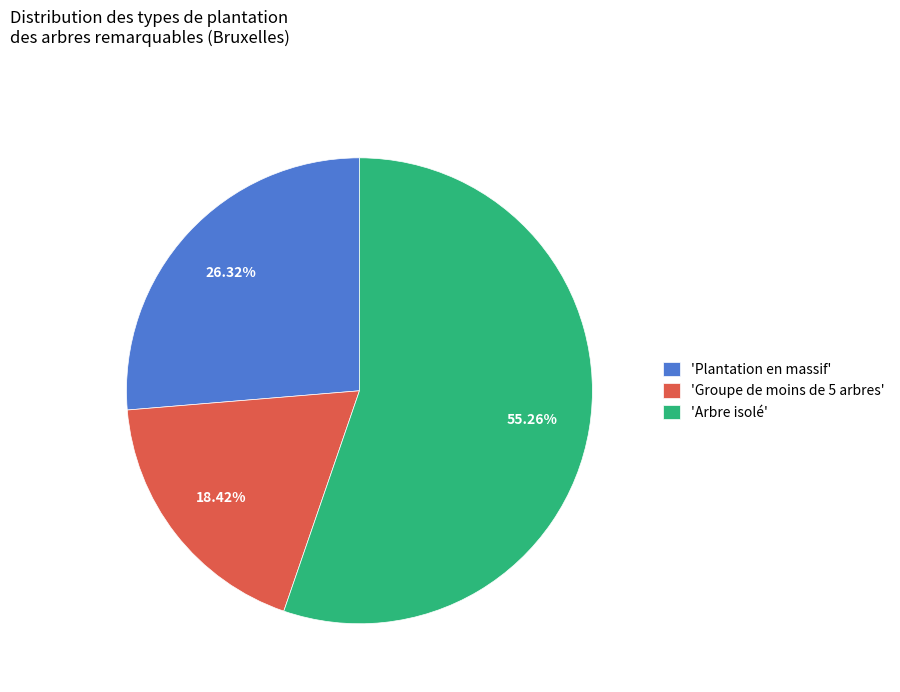

Between 'Groupe de moins de 5 arbres' and 'Plantation en massif', which is larger?

'Plantation en massif'